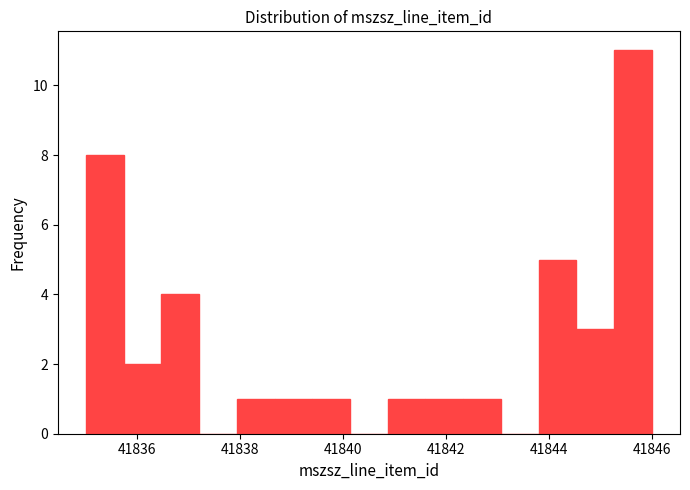

Around what value on the x-axis is the tallest bar? Give the approximate position of its centre, as read against the axis.

41845.6